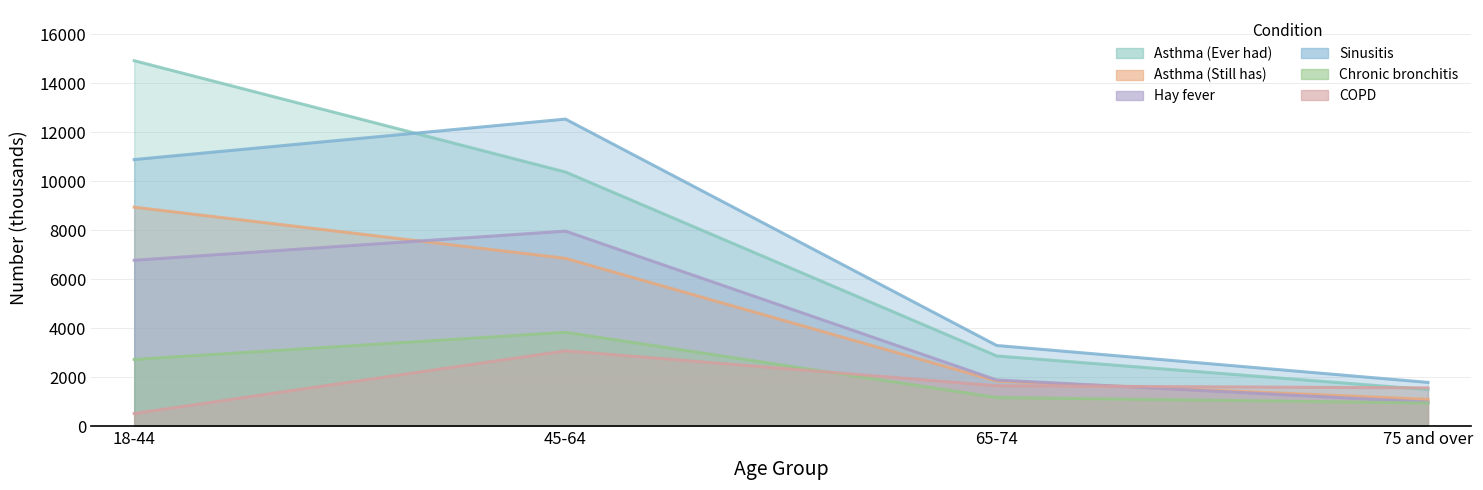

The value of COPD at 45-64 is 3999. True or false?

False